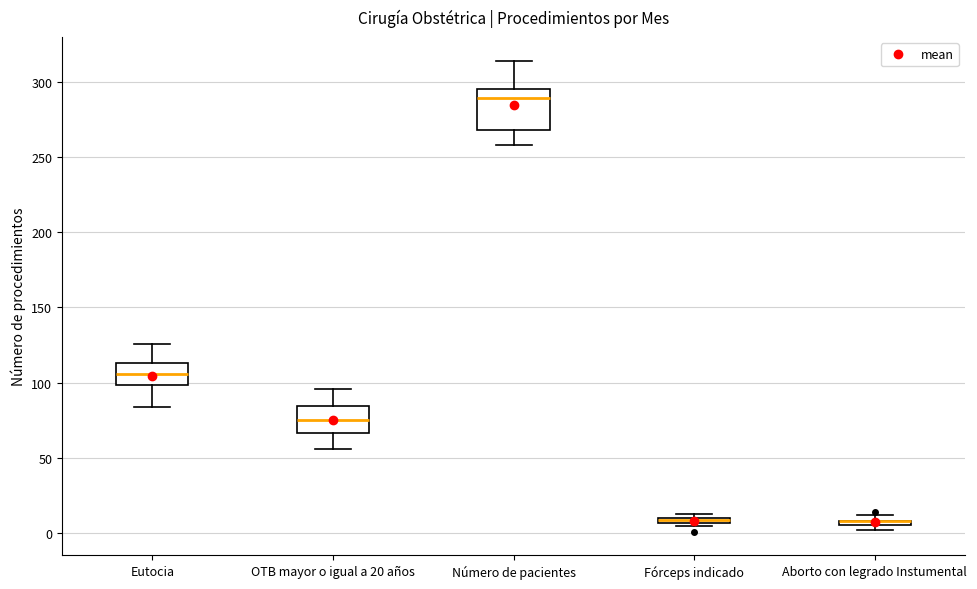

Comparing the boxes themselves (not the whiskers), which one is the tallest?

Número de pacientes